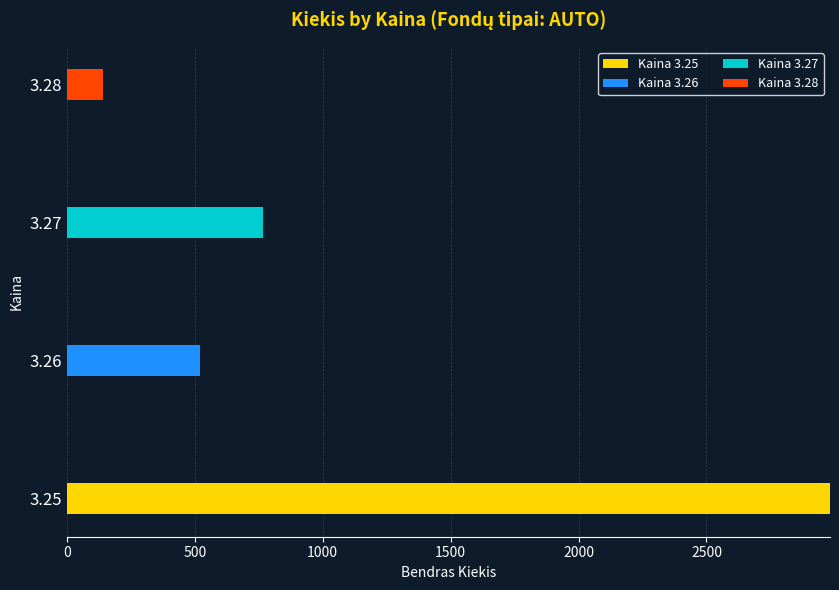

At which category is the sum across all series the highest?

3.25